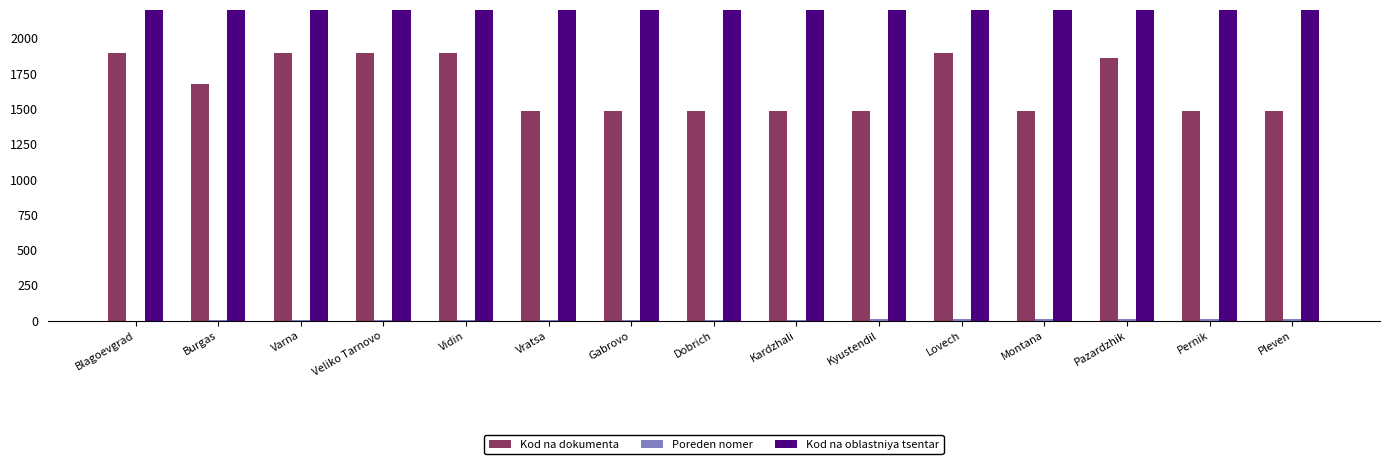

Which series has the largest range (max minus min)?

Kod na oblastniya tsentar